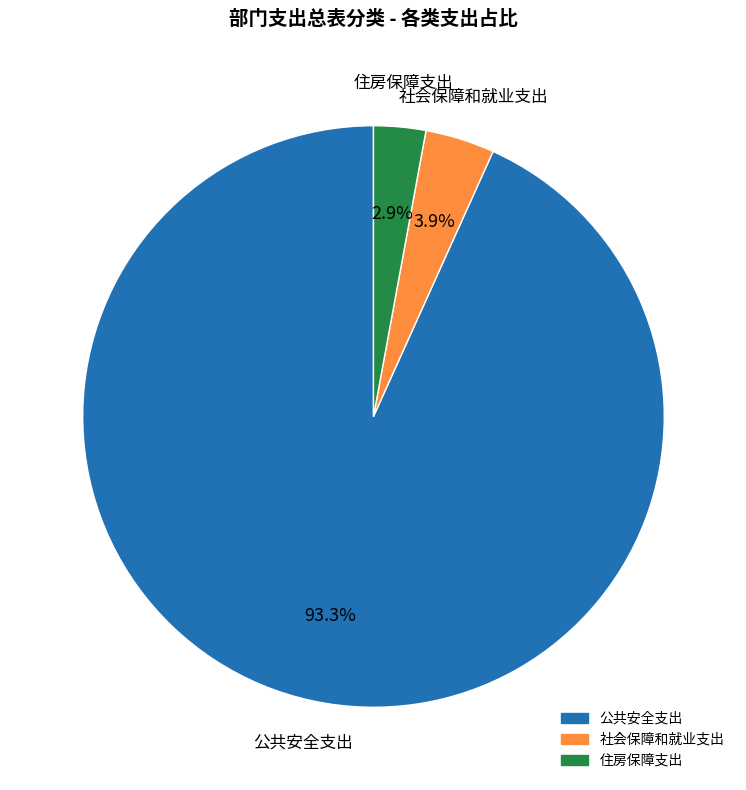

Is the sum of 公共安全支出 and 社会保障和就业支出 greater than half?

Yes